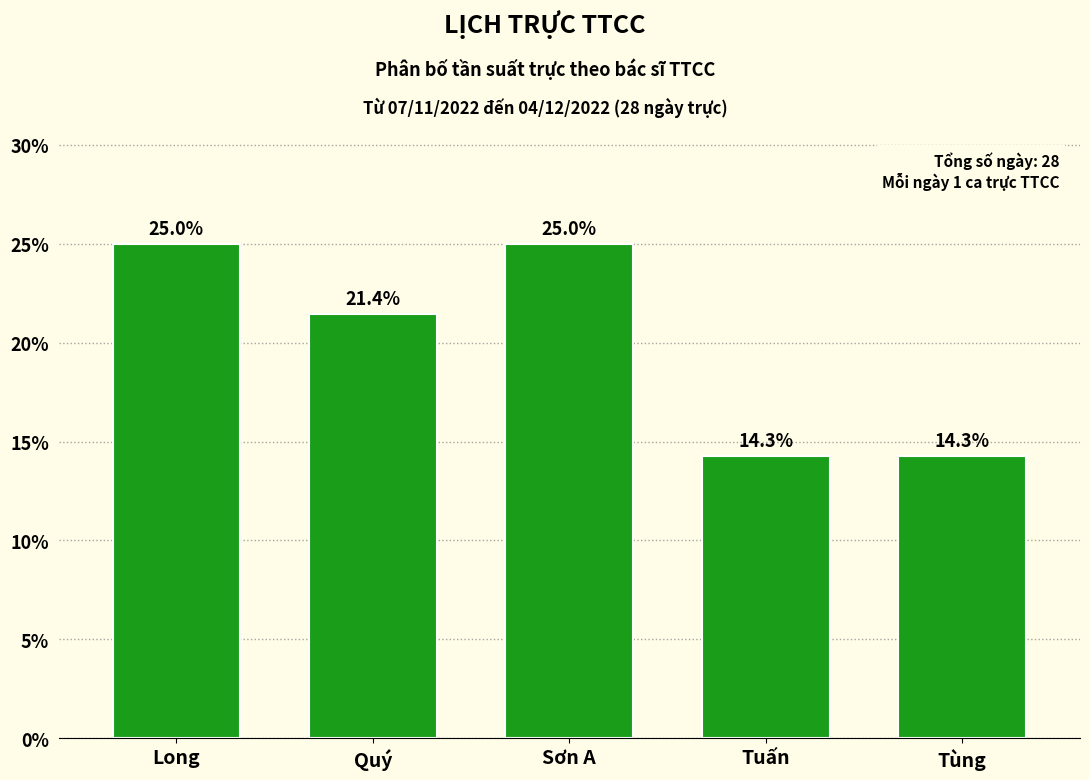

Reading right to left, what are all the values shown in this chart?

Tùng=14.3	Tuấn=14.3	Sơn A=25.0	Quý=21.4	Long=25.0